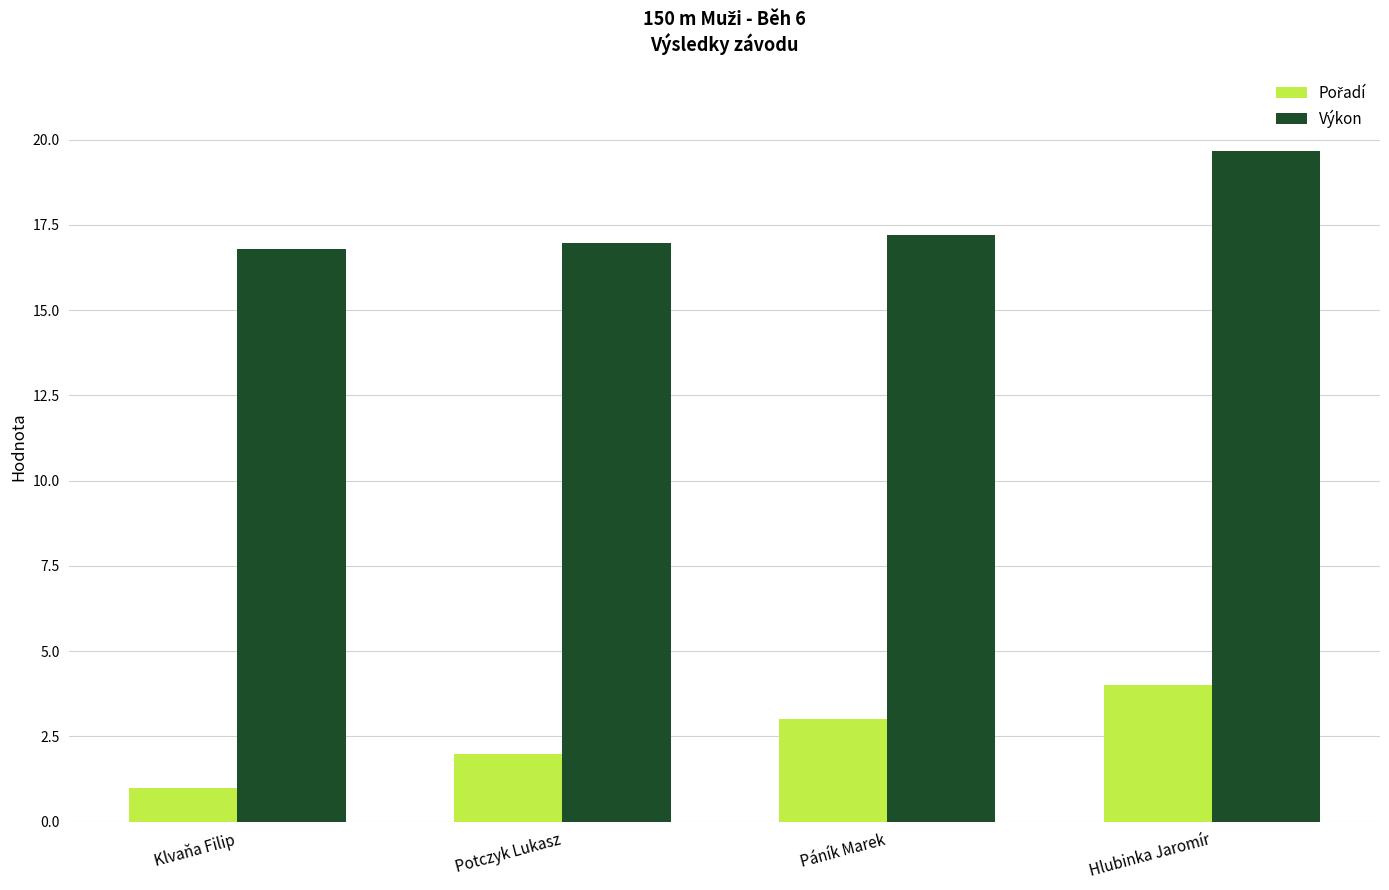

The value of Výkon at Klvaňa Filip is 16.8. True or false?

True